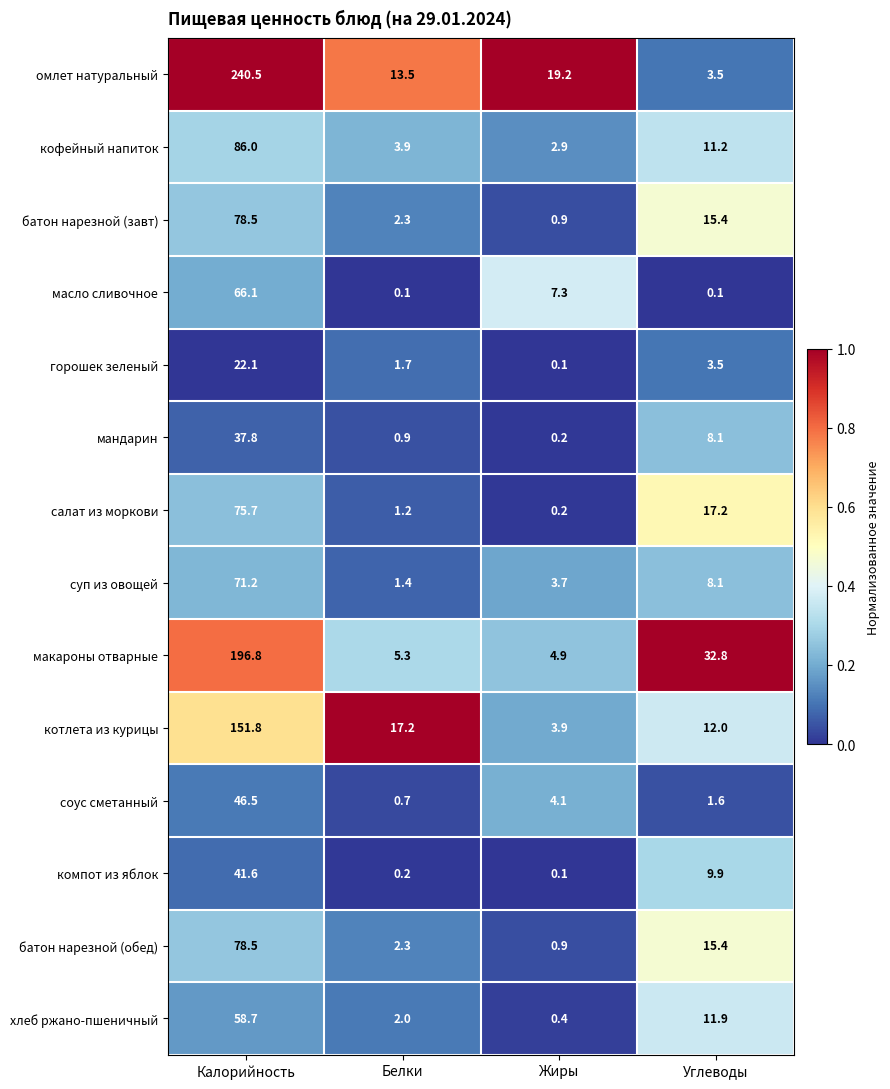

At which label does салат из моркови first exceed 17?

Калорийность